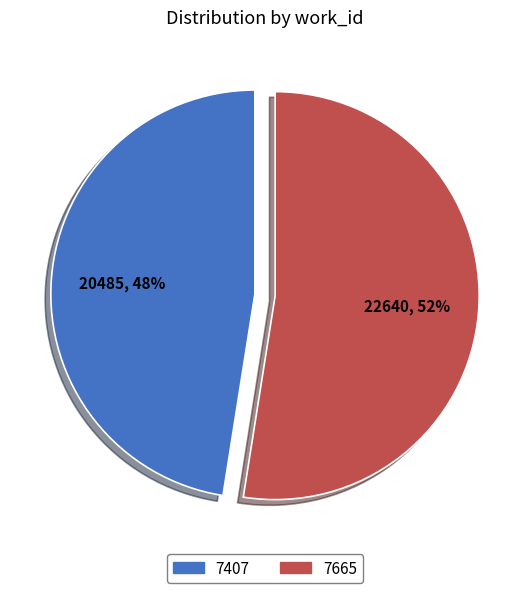

Approximately how many times larger is the value at 7665 compared to 7407?

1.1